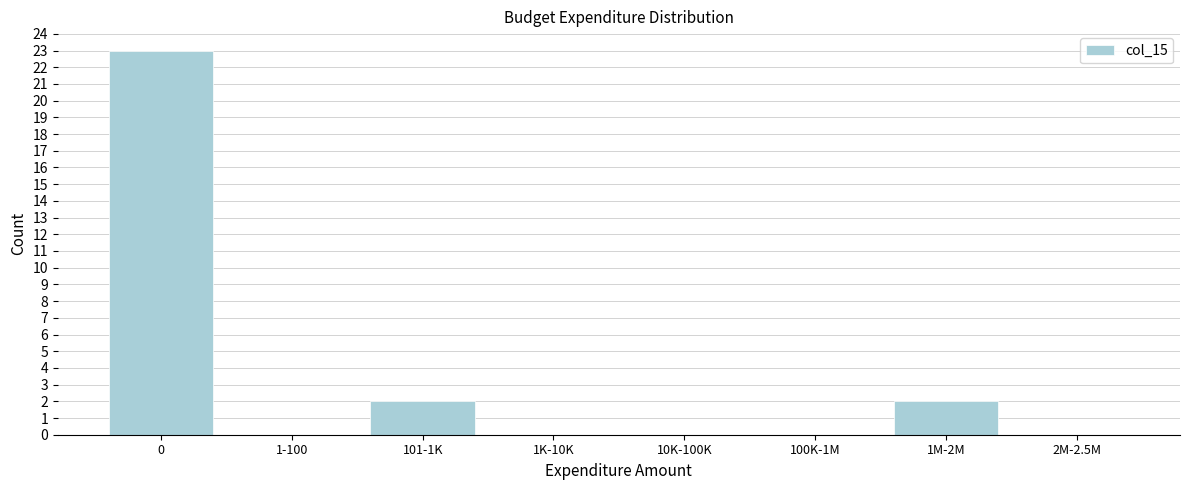

Reading right to left, transcribe all the data shown in this chart.

2M-2.5M=0	1M-2M=2	100K-1M=0	10K-100K=0	1K-10K=0	101-1K=2	1-100=0	0=23